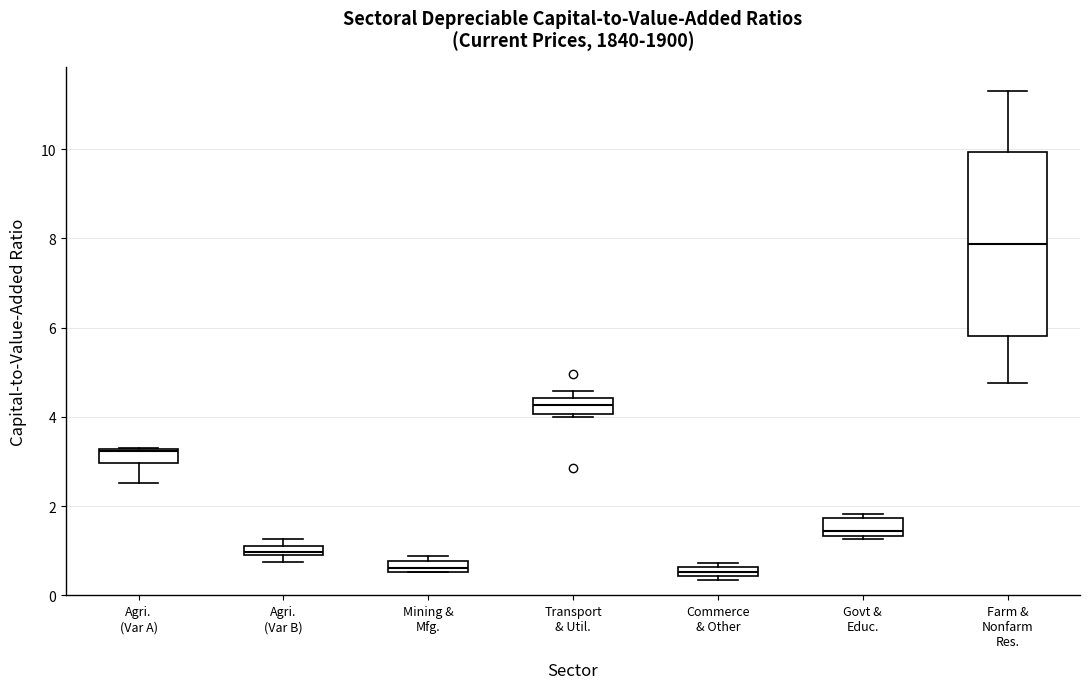

Which box has the highest median line?

Farm & Nonfarm Res.